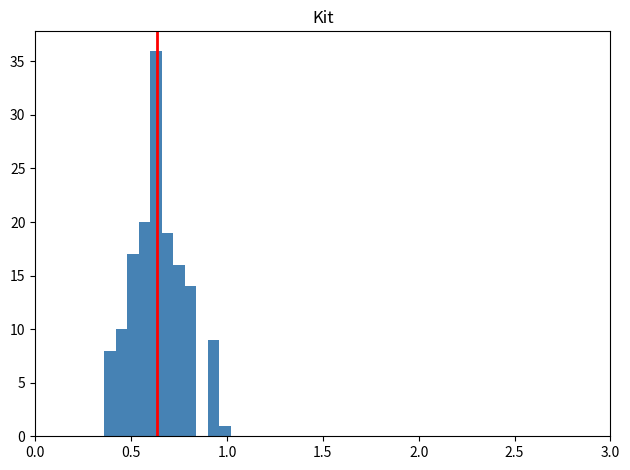

Around what value on the x-axis is the tallest bar? Give the approximate position of its centre, as read against the axis.

0.65